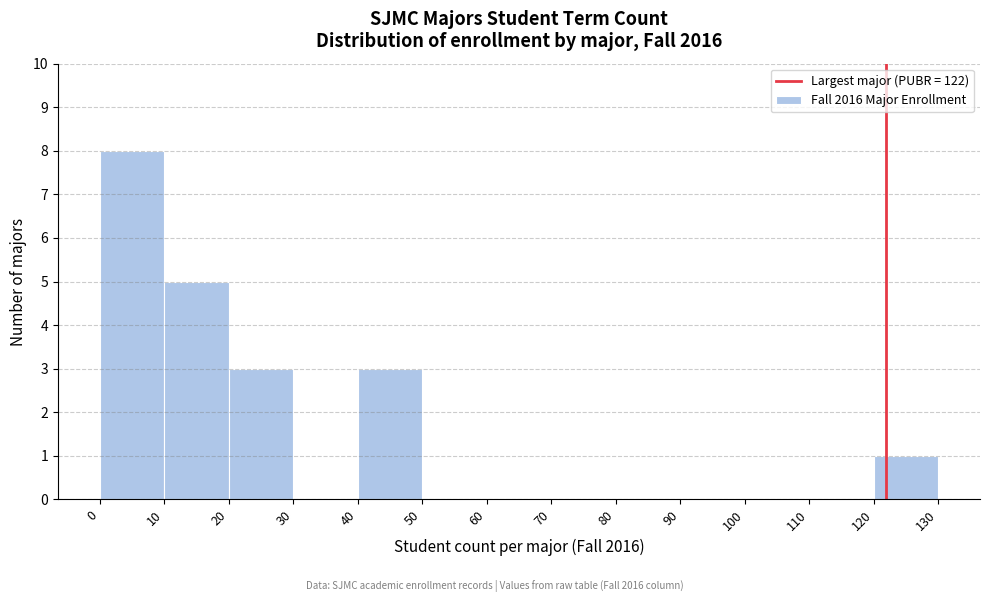

Over which range of the x-axis is the bar tallest?

0 to 10